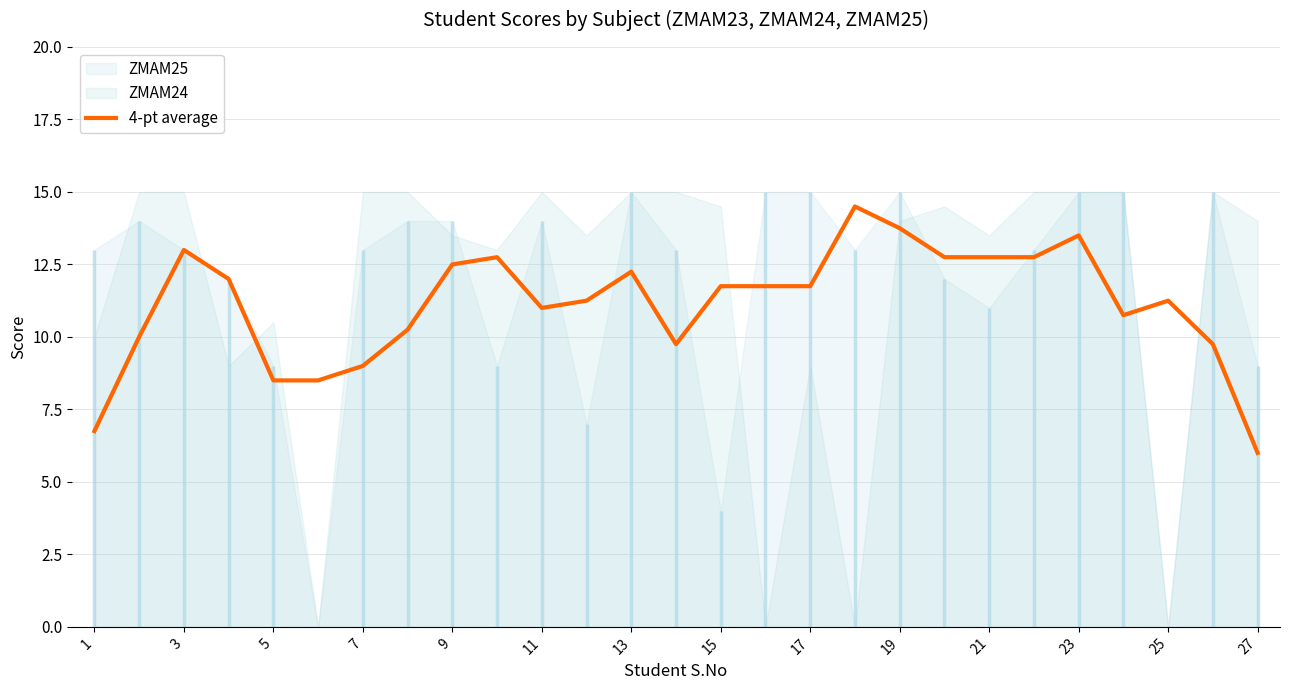

True or false: 4-pt average has a value of 6.0 at 27.

True